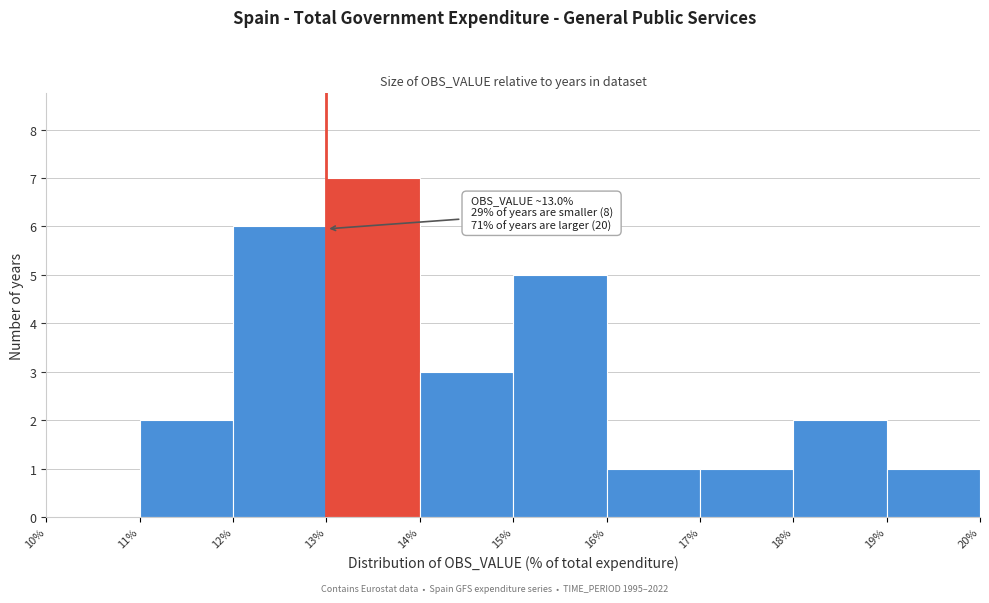

Which range on the x-axis has the tallest bar?

13% to 14%